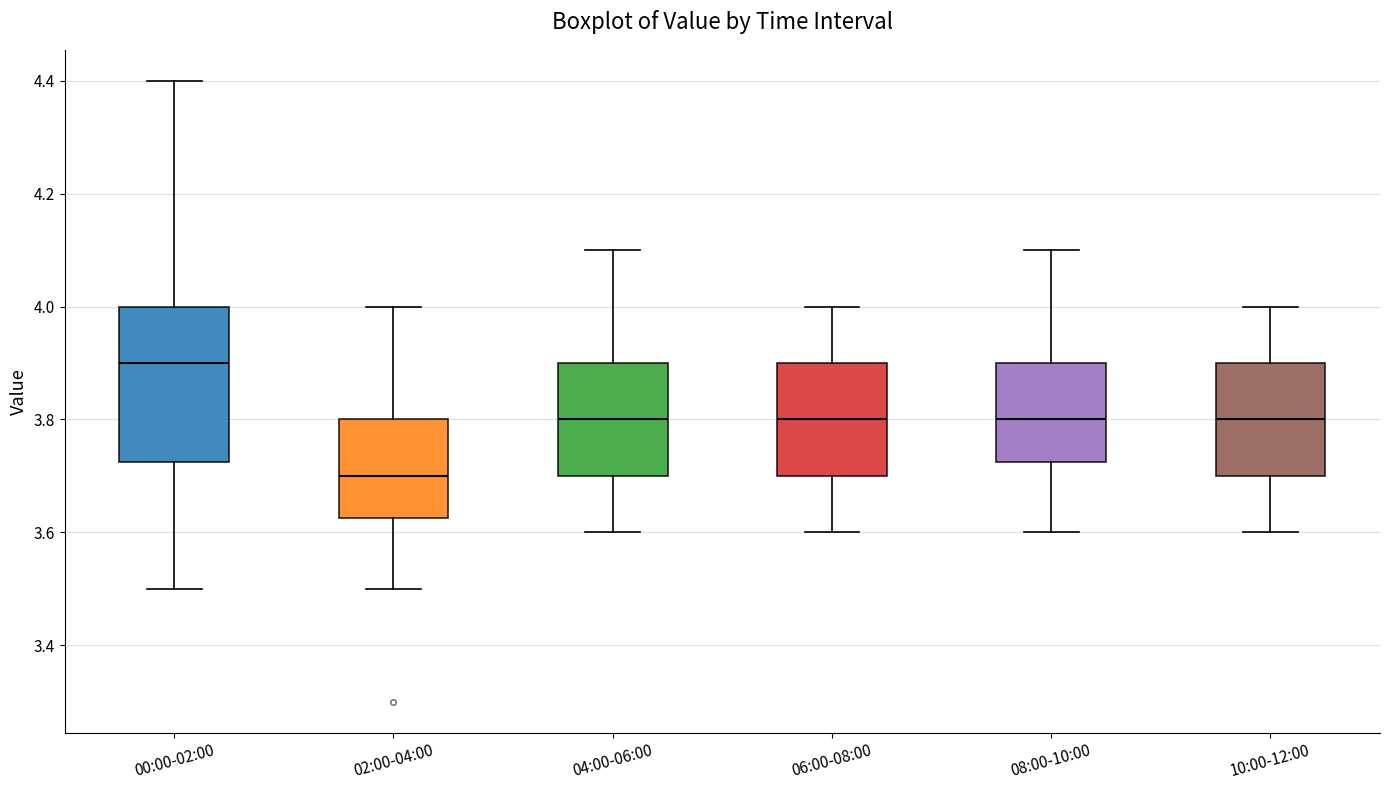

Comparing the boxes themselves (not the whiskers), which one is the tallest?

00:00-02:00